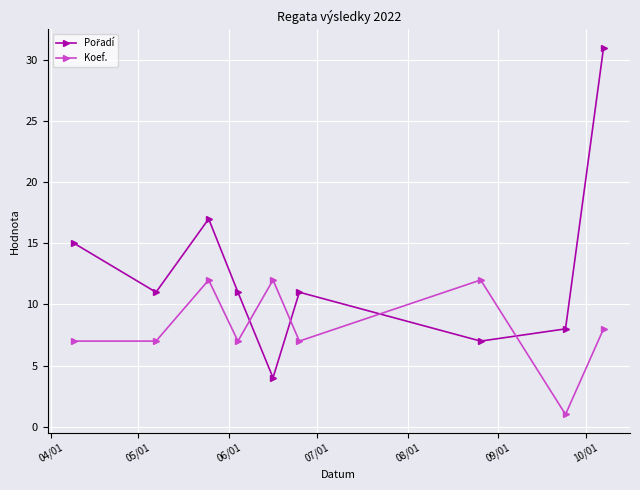

What is the greatest value displayed?

31